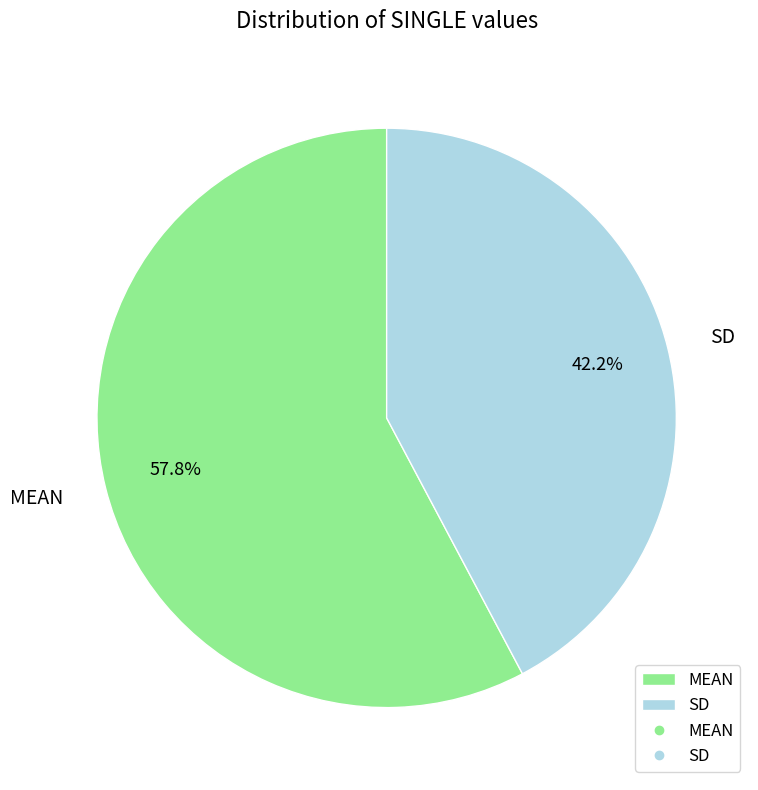

What is the majority slice?

MEAN